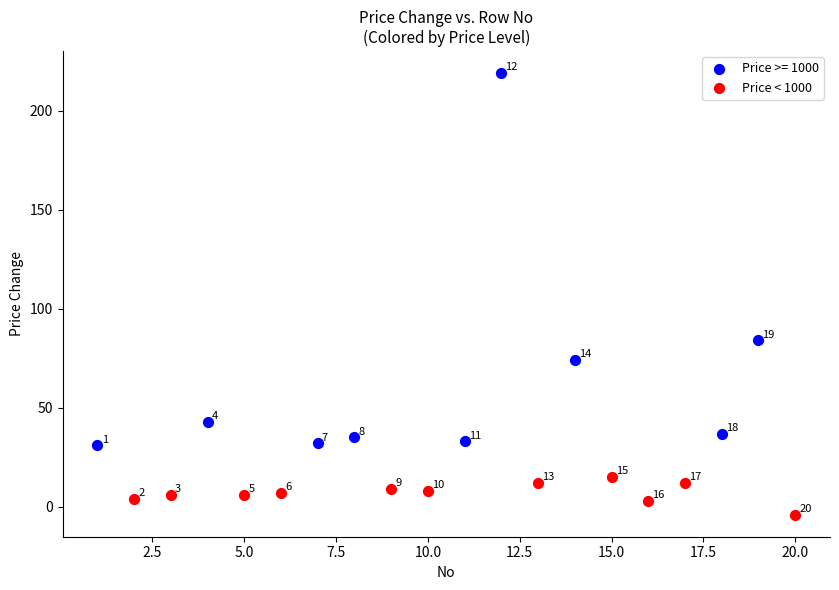

Which series has the largest Y range (max minus min)?

Price >= 1000